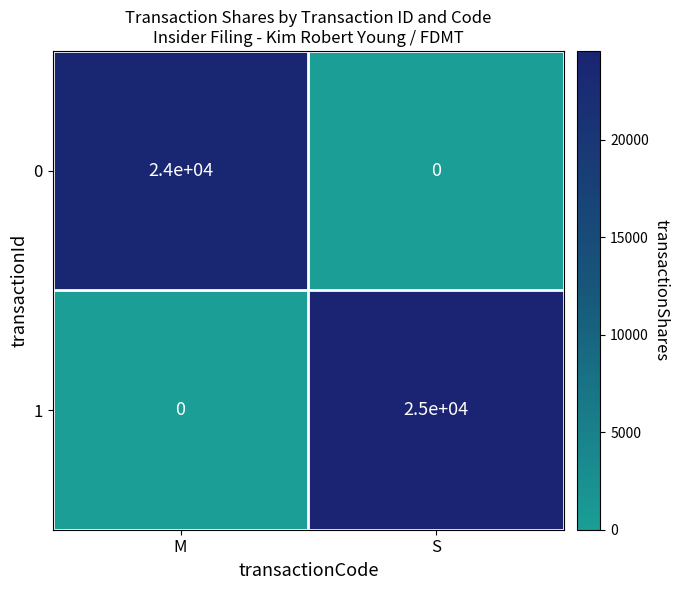

List the series in order of their peak value, lowest first.

0, 1